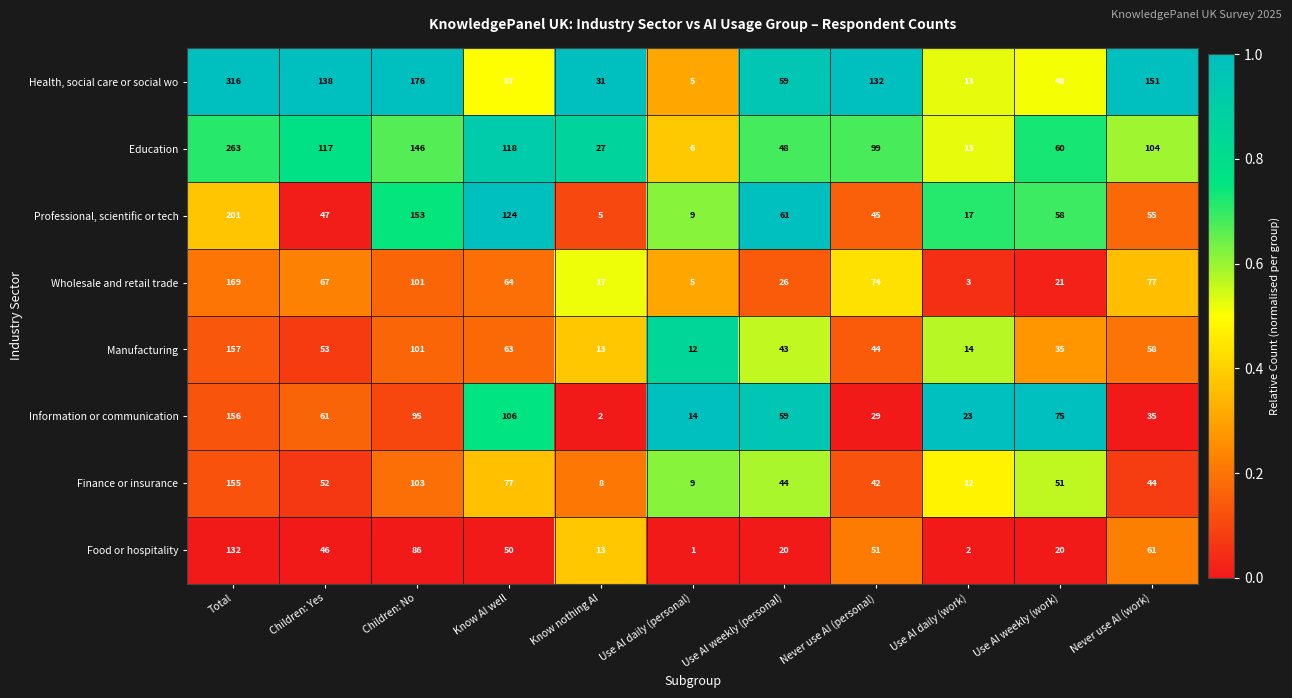

True or false: Information or communication has a value of 92 at Use AI weekly (personal).

False